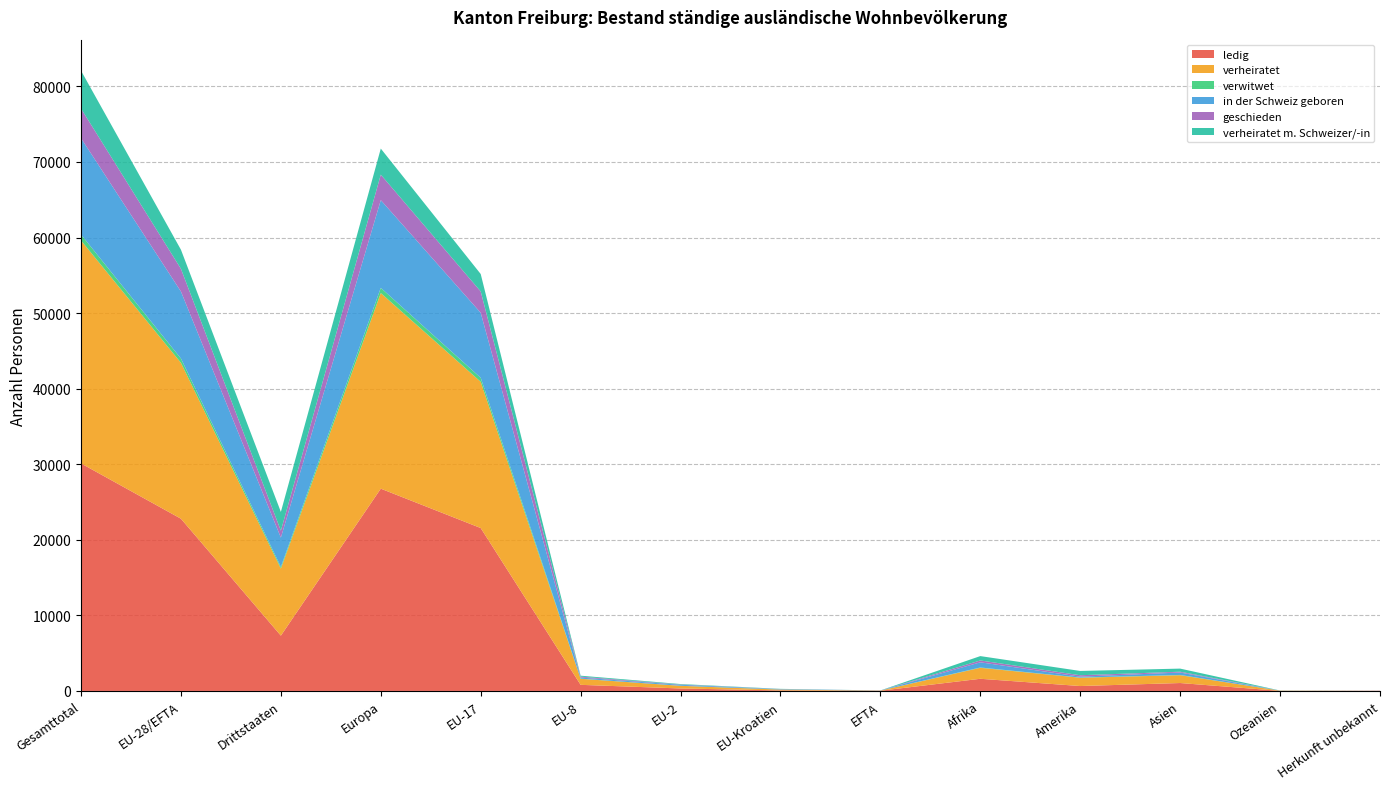

Reading left to right, what are all the values shown in this chart?

ledig: 30107	22790	7317	26766	21557	808	328	69	28	1610	650	1048	11	22
verheiratet: 29499	20626	8873	25884	19347	799	351	110	19	1451	1097	1034	27	6
verwitwet: 786	570	216	689	534	20	8	7	1	43	19	35	0	0
in der Schweiz geboren: 12751	8868	3883	11608	8602	143	126	50	9	685	126	323	2	7
geschieden: 3918	3001	917	3373	2823	121	39	15	3	246	187	105	4	3
verheiratet m. Schweizer/-in: 5014	2528	2486	3447	2306	128	62	26	6	577	566	411	12	1